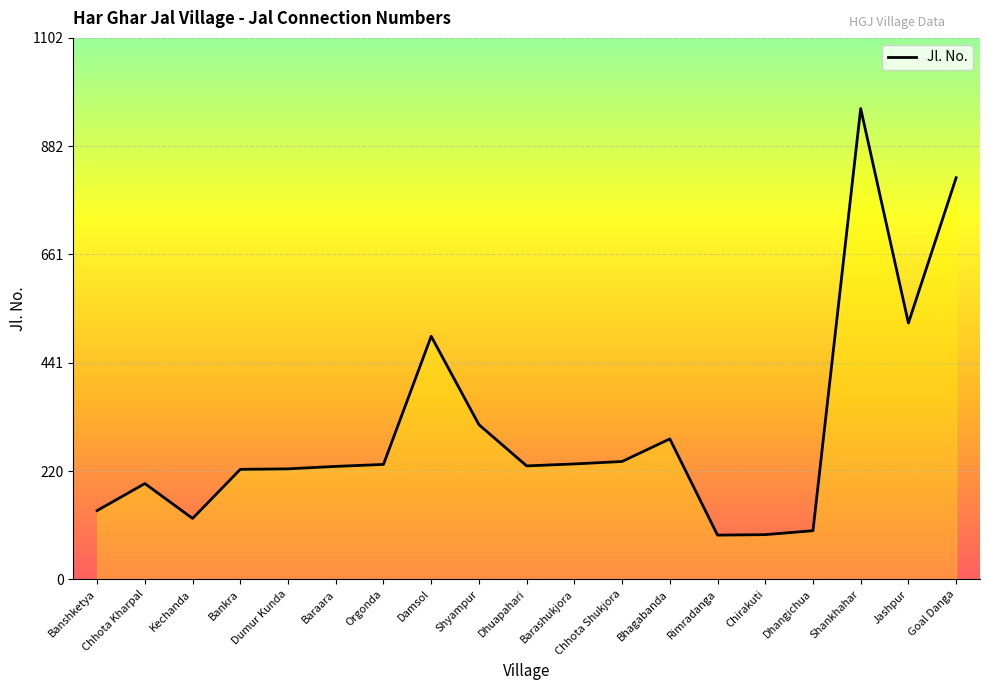

What is the minimum value shown in the chart?

90